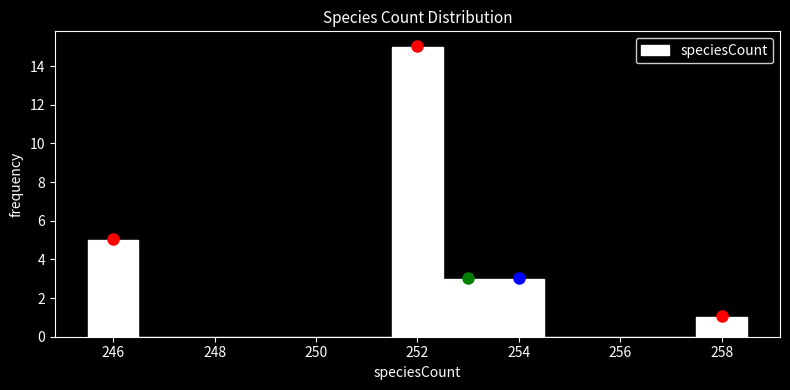

Reading left to right, transcribe this chart: for each bar, give the range it covers on the x-axis and its height. Neither the bar edges nor the heights are printed on the chart, so give them approximately, as read against the axes.

245.5 to 246.5: 5
246.5 to 247.5: 0
247.5 to 248.5: 0
248.5 to 249.5: 0
249.5 to 250.5: 0
250.5 to 251.5: 0
251.5 to 252.5: 15
252.5 to 253.5: 3
253.5 to 254.5: 3
254.5 to 255.5: 0
255.5 to 256.5: 0
256.5 to 257.5: 0
257.5 to 258.5: 1